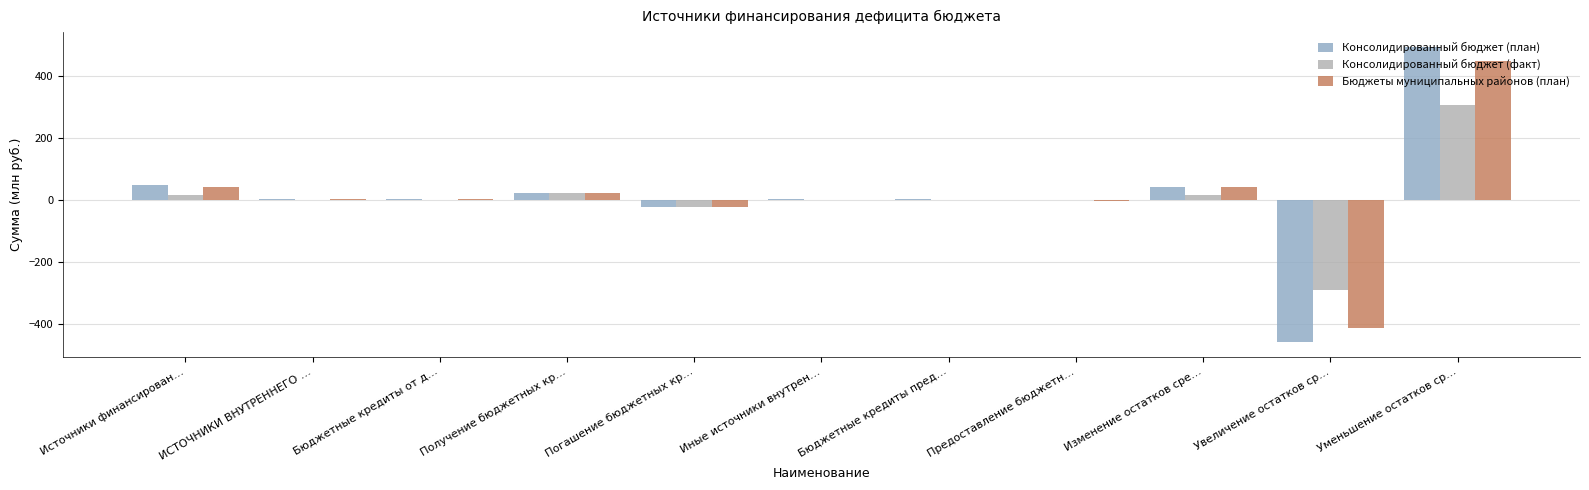

The value of Бюджеты муниципальных районов (план) at Получение бюджетных кр… is 24.7. True or false?

True